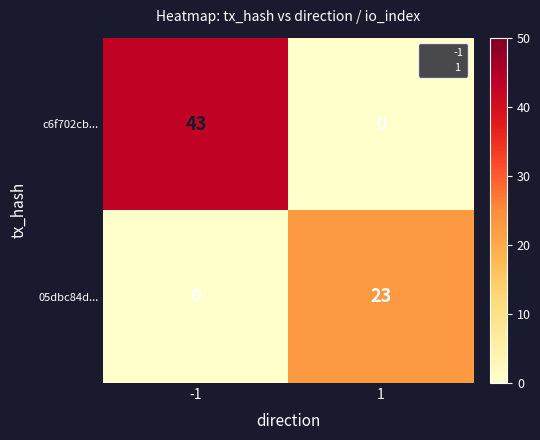

Reading left to right, extract all data points from this chart.

c6f702cb...: 43	0
05dbc84d...: 0	23